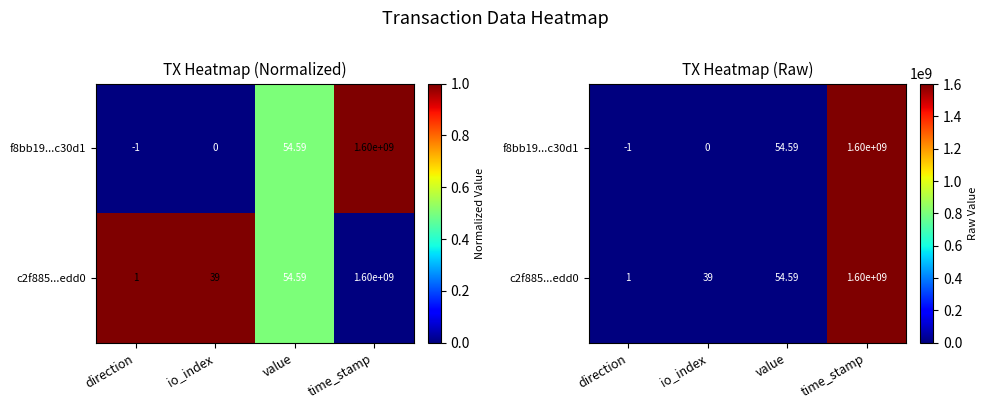

Is it true that f8bb19...c30d1 equals 553757309.3 at time_stamp?

False